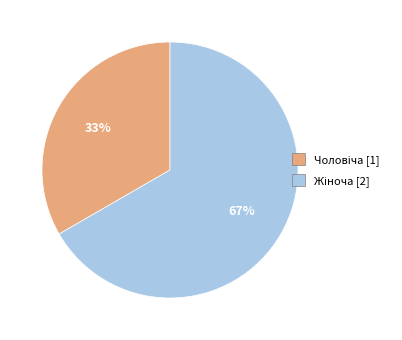

To the nearest percent, what is the average slice percentage?

50%